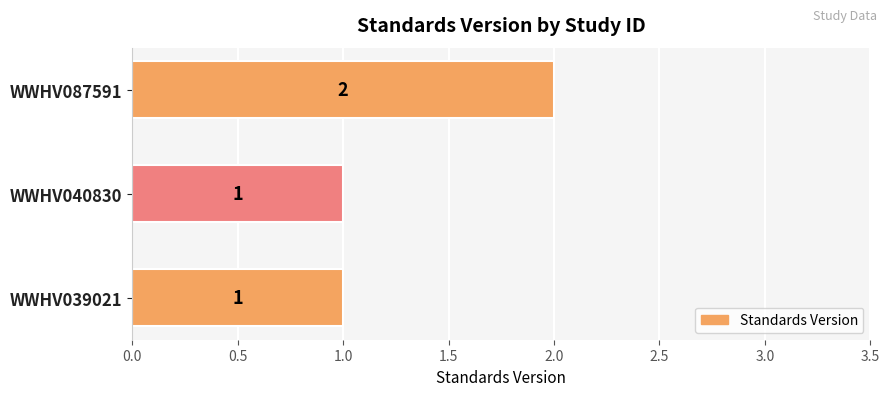

How many bars are there in total?

3